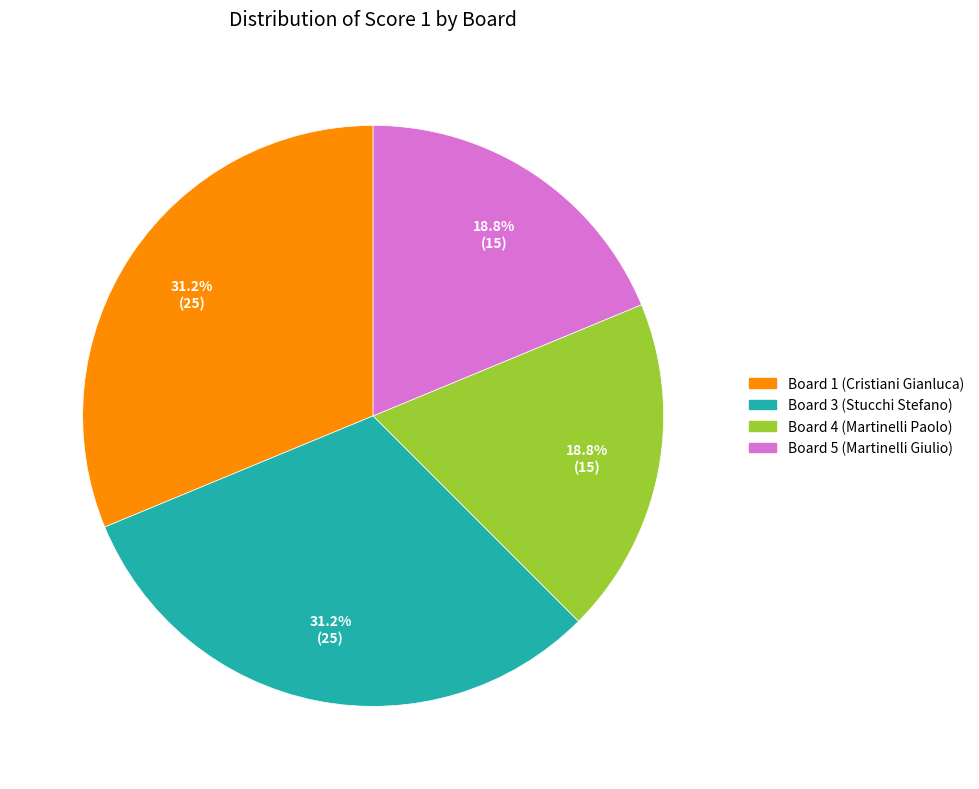

Is there a majority slice in this chart?

No